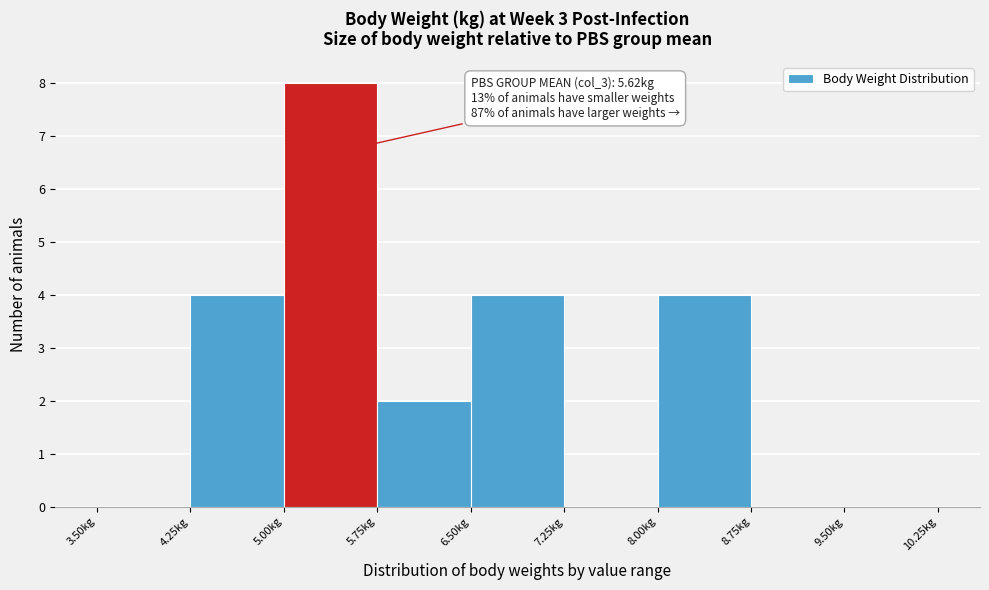

Over which range of the x-axis is the bar tallest?

5.00 to 5.75